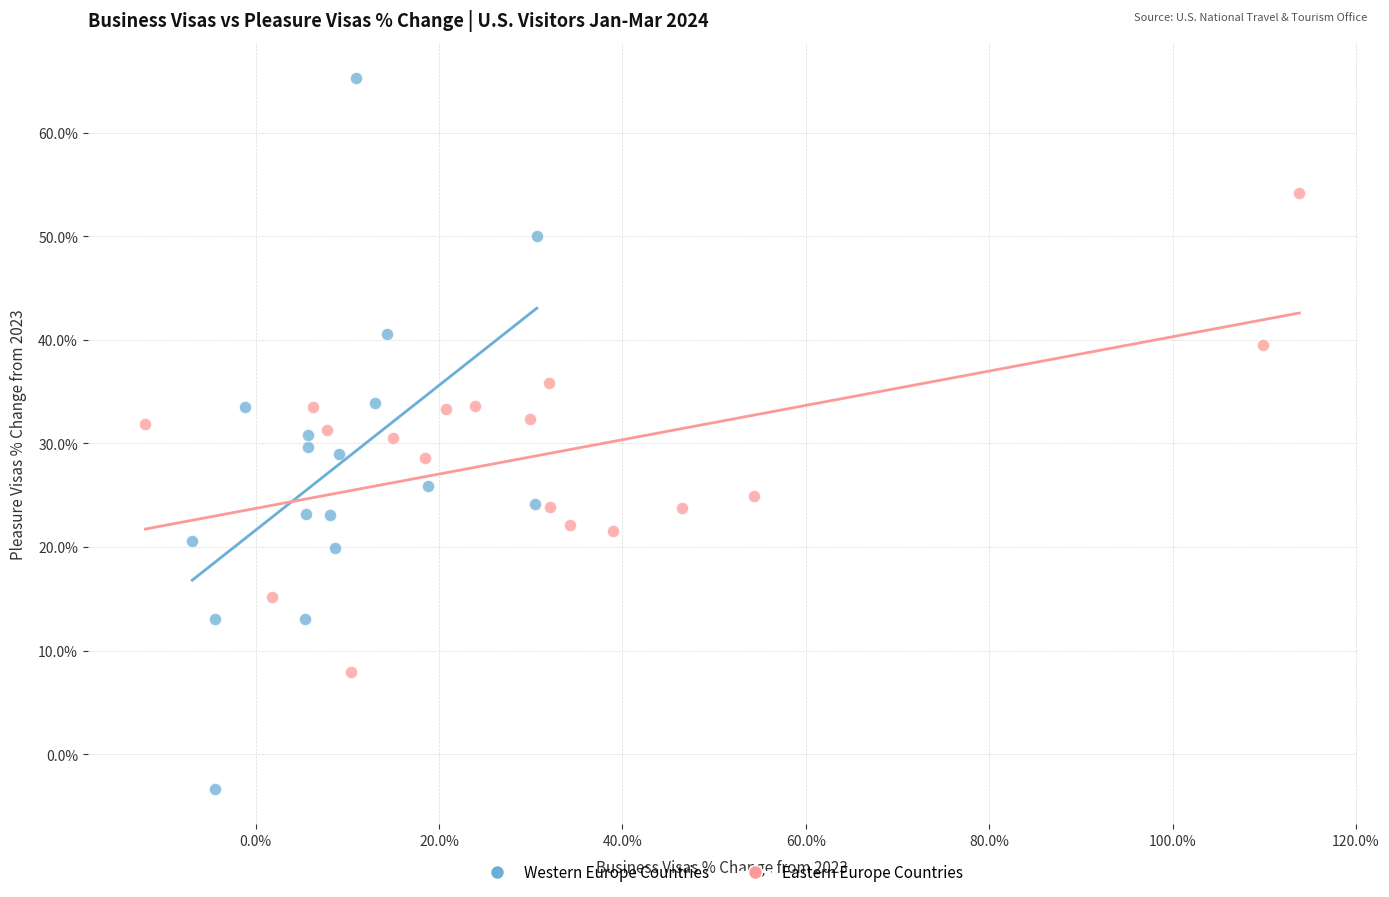

Which series has the largest Y range (max minus min)?

Western Europe Countries